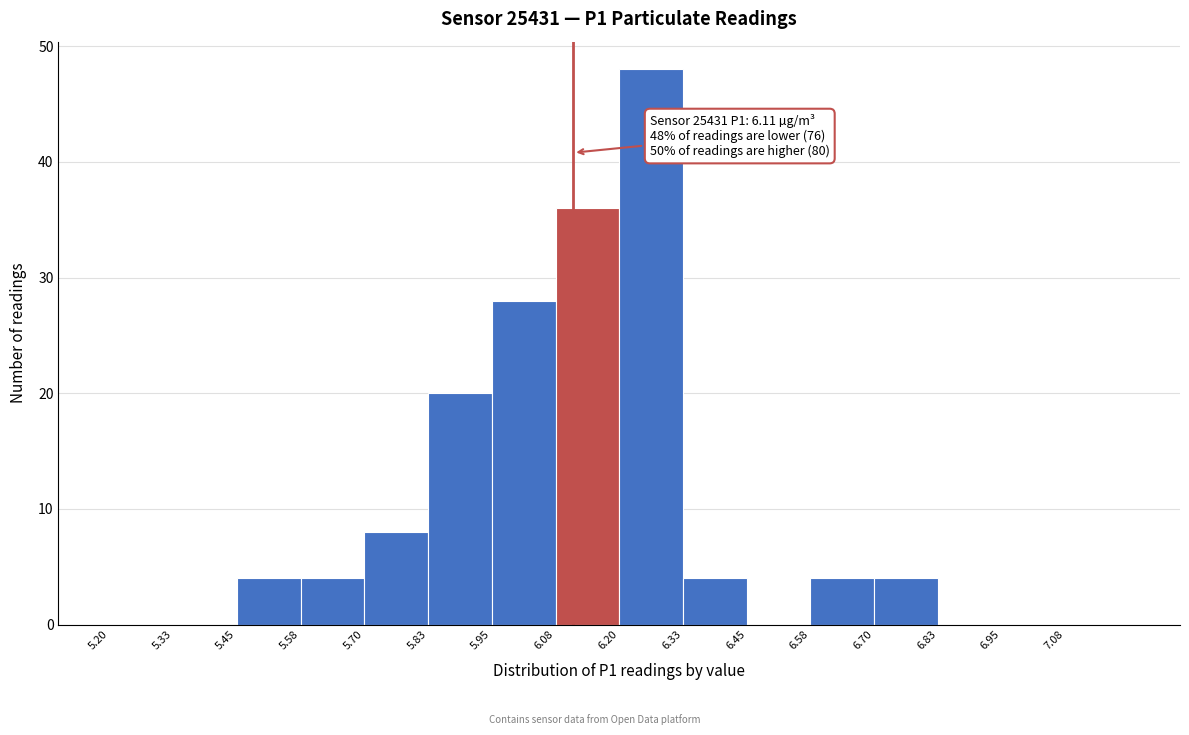

Over which range of the x-axis is the bar tallest?

6.200 to 6.325